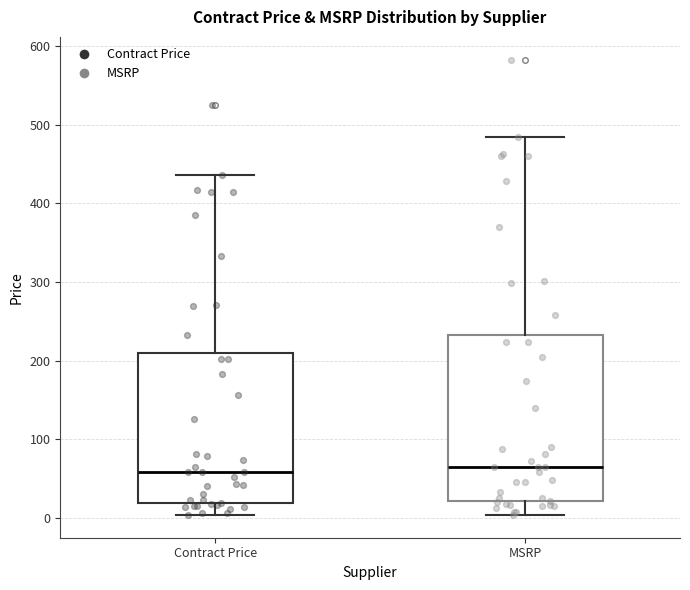

Reading left to right, read every box against the y-axis: the position of its median line, the range the box covers, and the ends of its whiskers. The values are not printed on the chart, so give them approximately, as read against the axis.

Contract Price: median 60, box 20 to 210, whiskers 0 to 440
MSRP: median 70, box 20 to 230, whiskers 0 to 490